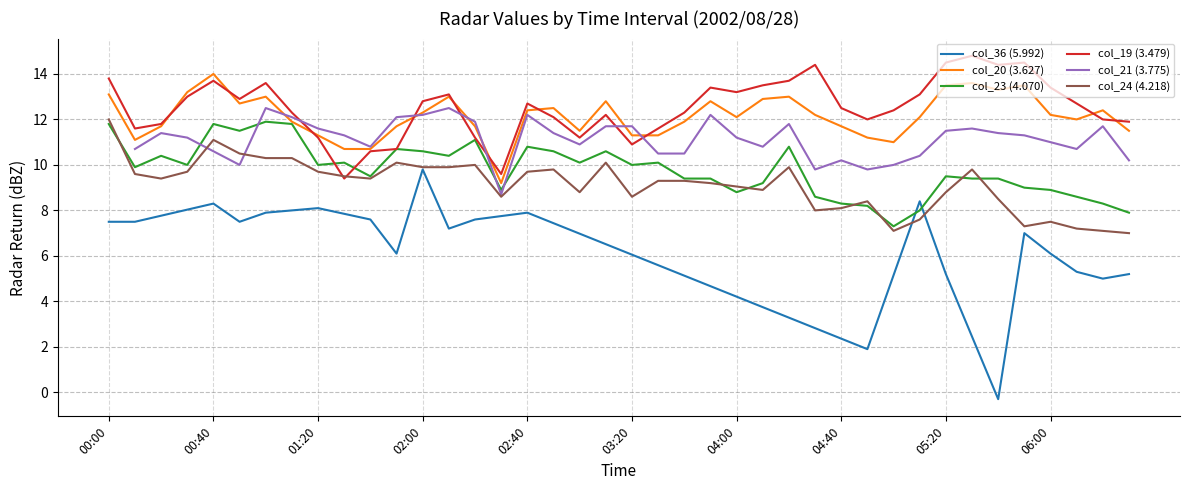

The col_20 (3.627) series shows 9.4 at 00:40. True or false?

False